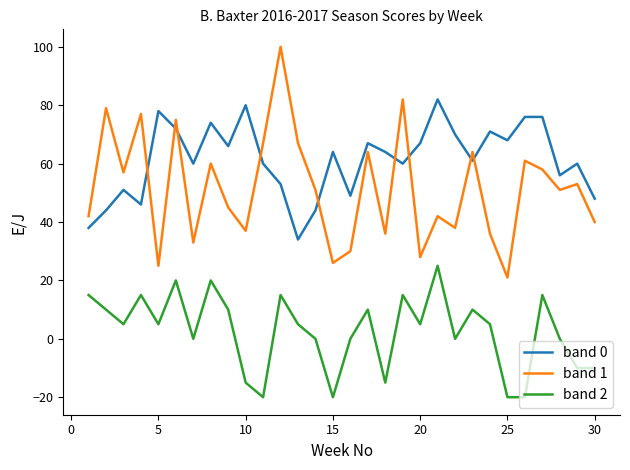

What is the minimum value shown in the chart?

-20